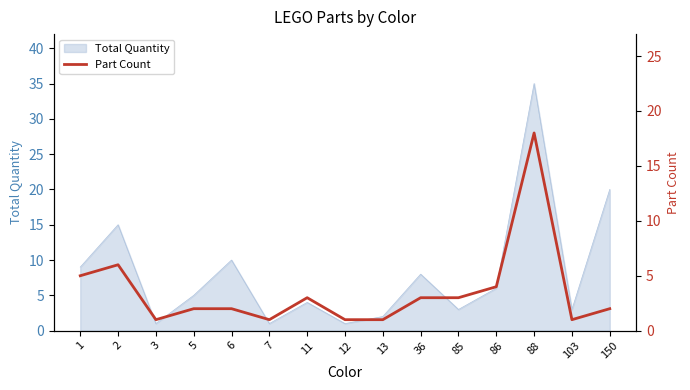

Which category has the lowest value across all series?

3